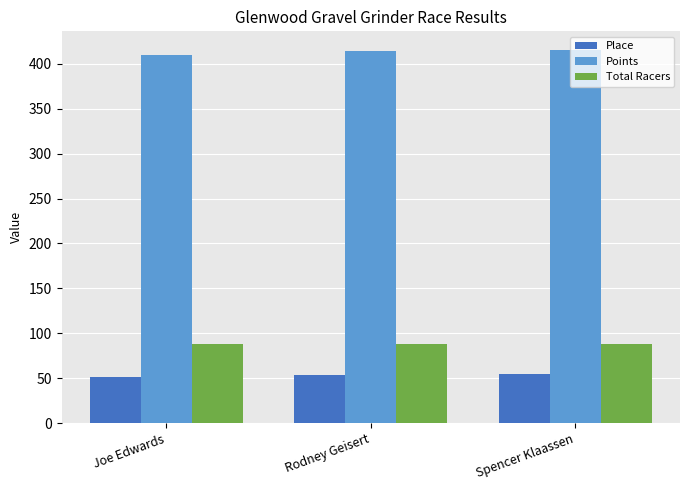

Rank the series at Spencer Klaassen from highest to lowest value.

Points, Total Racers, Place